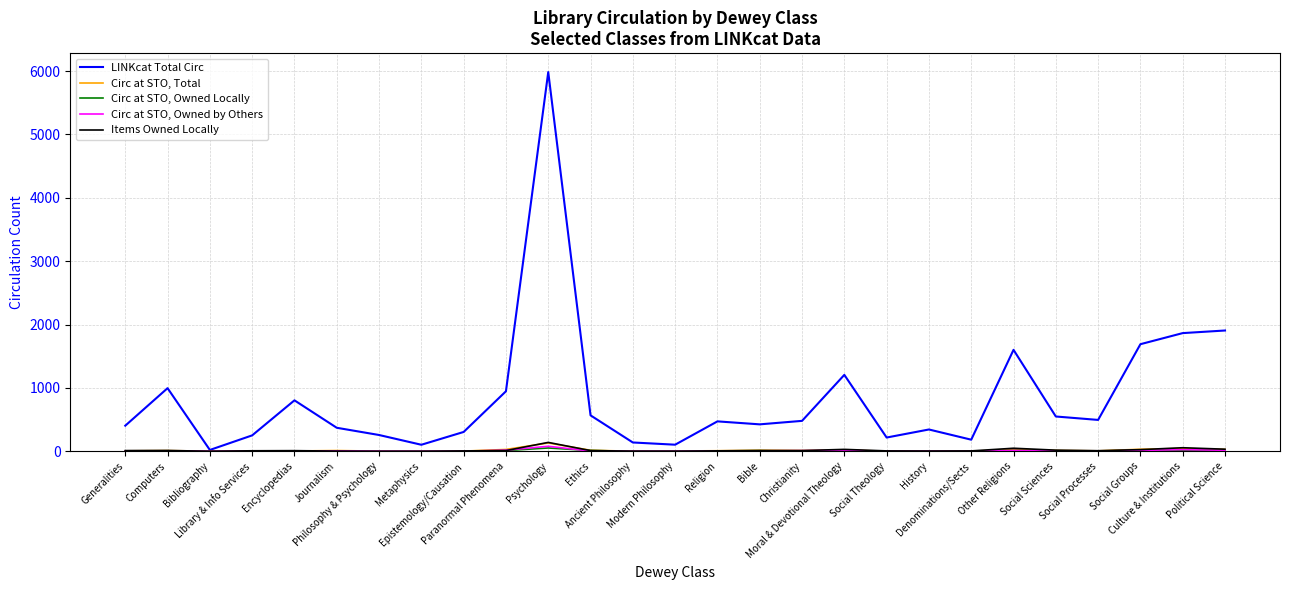

Which series has the largest range (max minus min)?

LINKcat Total Circ